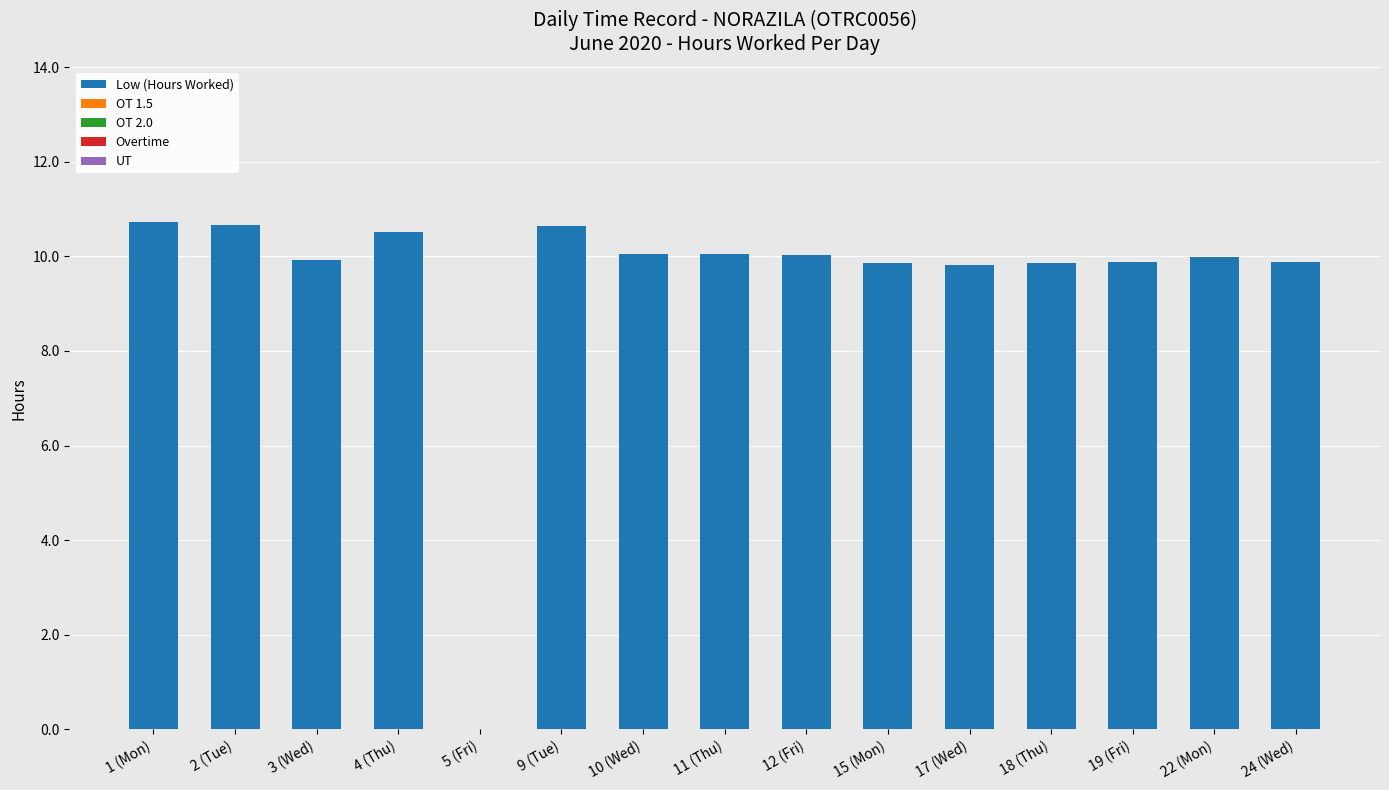

Is it true that the value at 17 (Wed) is 9.8?

True